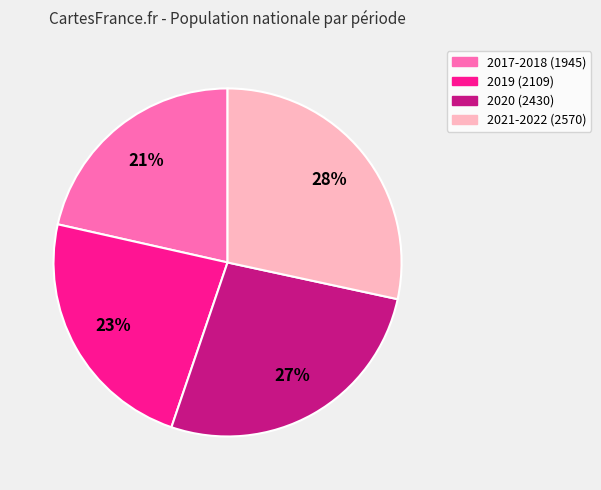

Is the sum of 2019 (2109) and 2021-2022 (2570) greater than half?

Yes